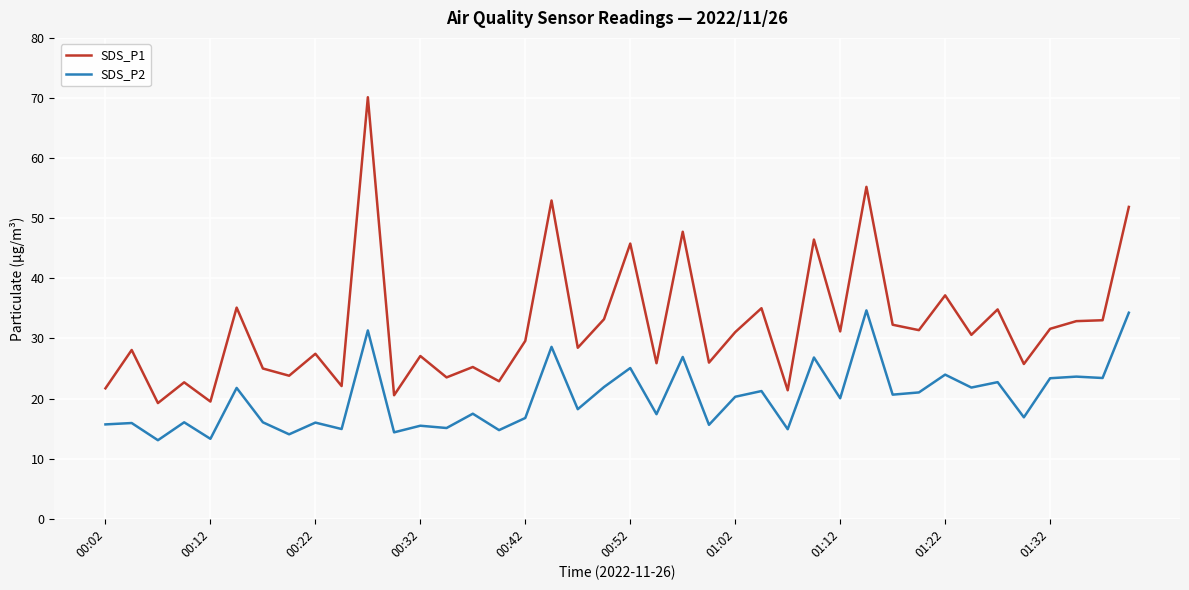

What is the difference between the maximum and minimum values in the SDS_P1 series?

50.9